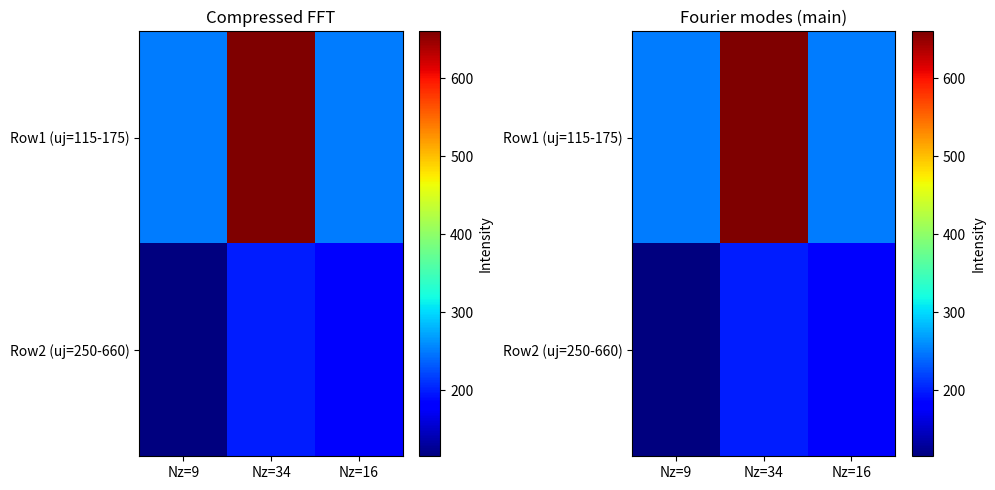

List the series in order of their overall mean, highest first.

Row1 (uj=115-175), Row2 (uj=250-660)